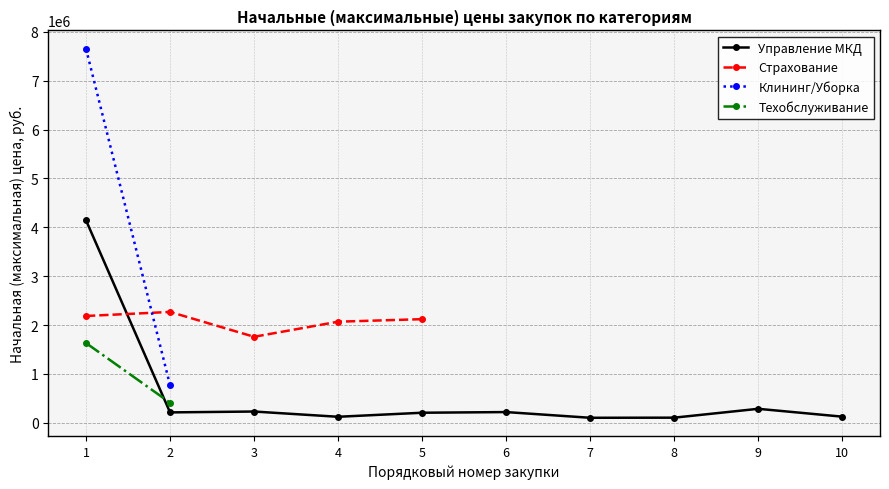

What are all the series names shown in the legend?

Управление МКД, Страхование, Клининг/Уборка, Техобслуживание